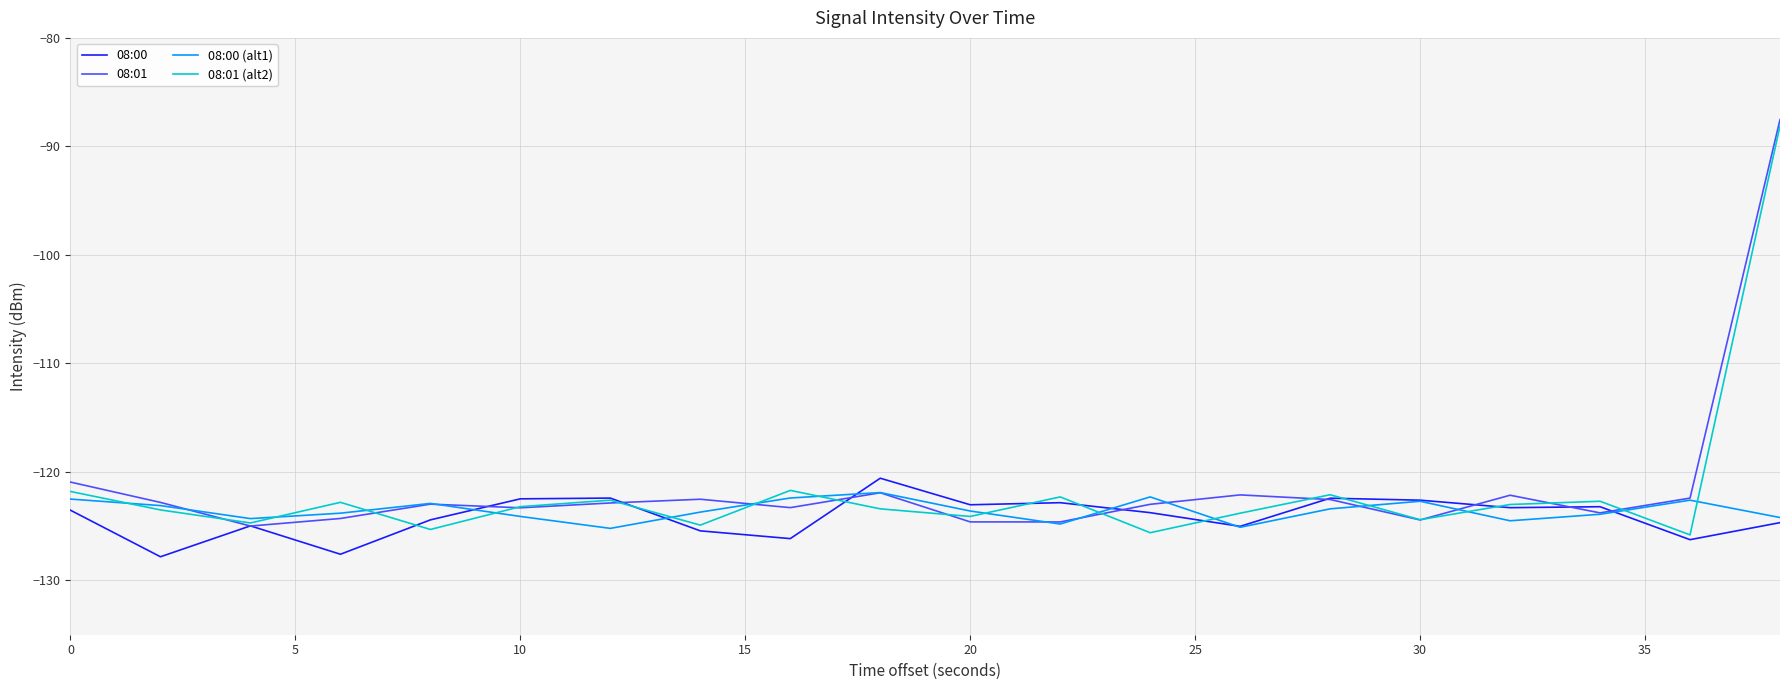

Rank the series by their average value, from lowest to highest.

08:00, 08:00 (alt1), 08:01 (alt2), 08:01